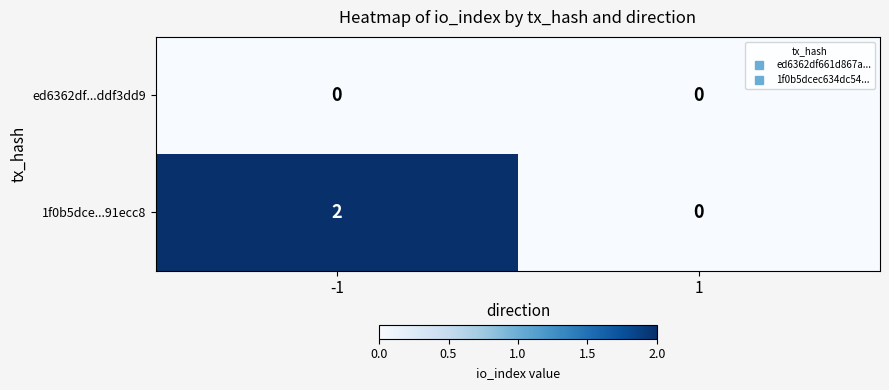

Reading left to right, extract all data points from this chart.

ed6362df...ddf3dd9: 0	0
1f0b5dce...91ecc8: 2	0